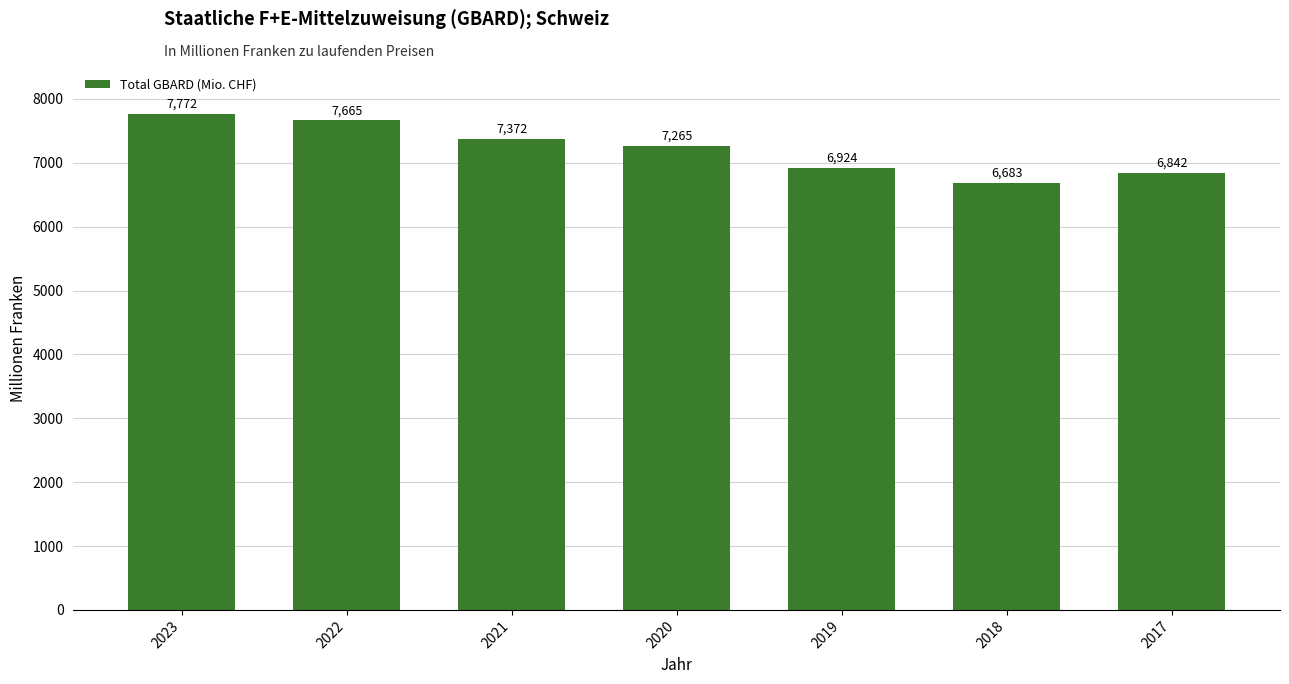

The value at 2018 is 6682.6. True or false?

True